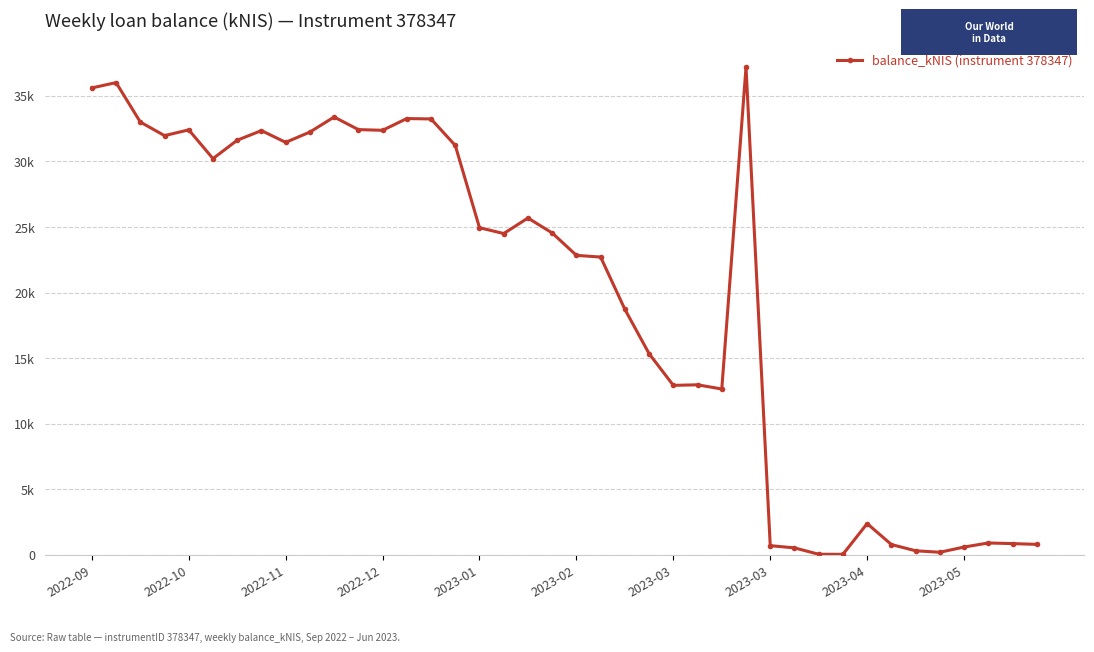

Is this an area chart (filled region under the line)?

No